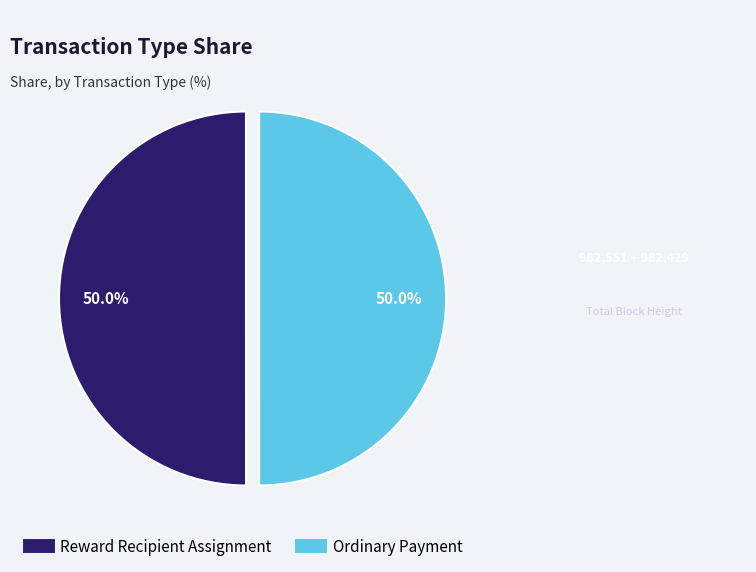

How much of the chart is everything except Reward Recipient Assignment?

50.0%